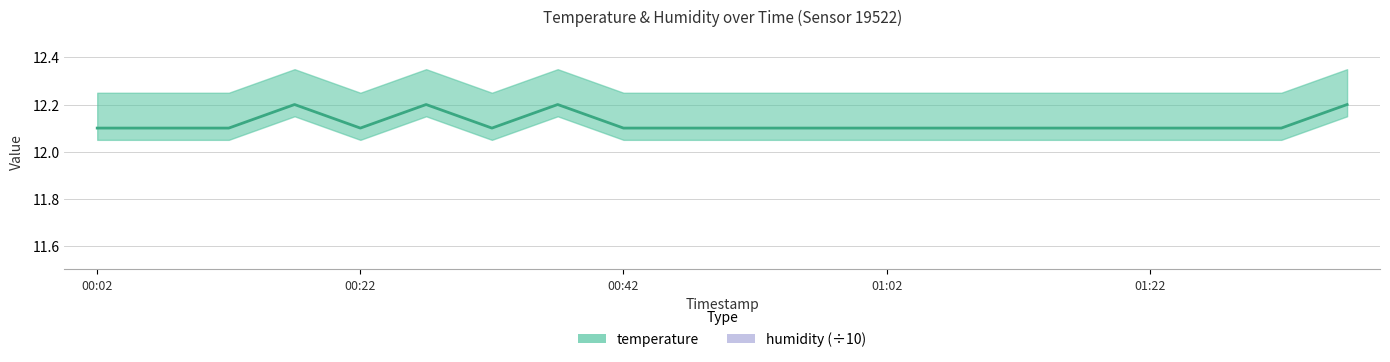

What is the difference between the maximum and minimum values?

0.1